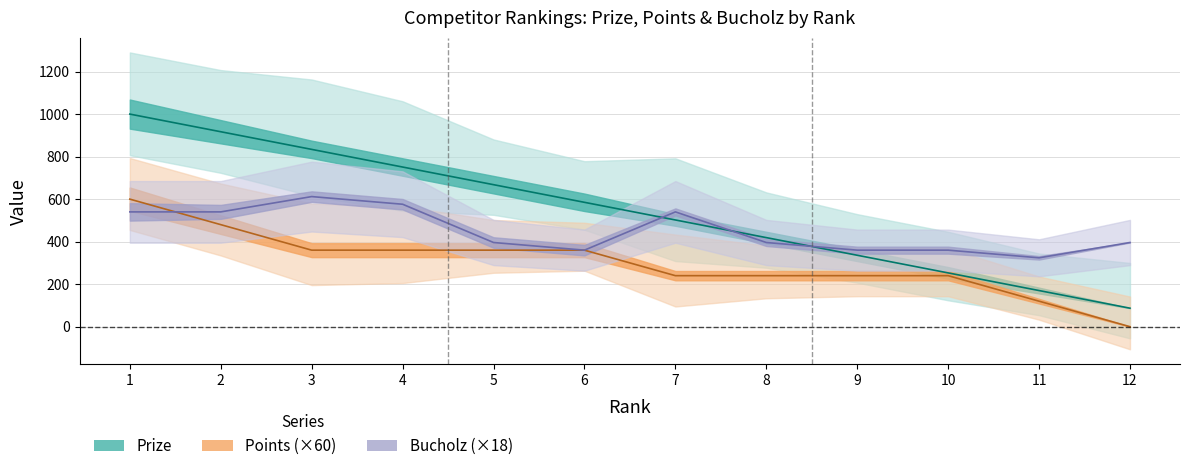

Reading right to left, transcribe all the data shown in this chart.

Prize: 12=87	11=170	10=253	9=336	8=419	7=502	6=585	5=668	4=751	3=834	2=917	1=1000
Points: 12=0	11=120	10=240	9=240	8=240	7=240	6=360	5=360	4=360	3=360	2=480	1=600
Bucholz: 12=396	11=324	10=360	9=360	8=396	7=540	6=360	5=396	4=576	3=612	2=540	1=540